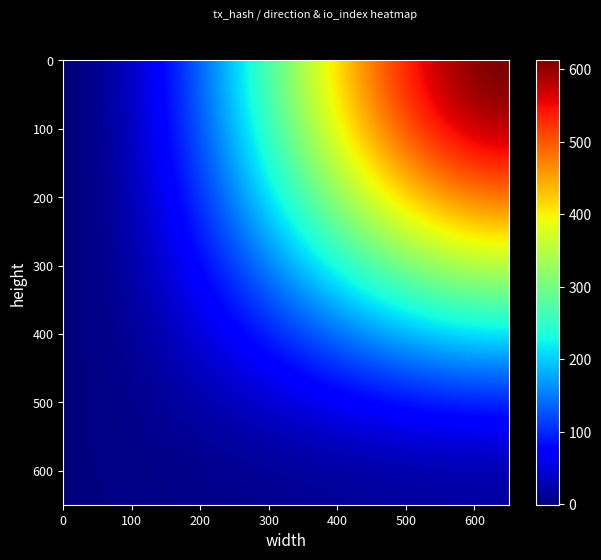

What is the average value of the 54223fc5dee778f5949e78597cc570a83585ada series?

306